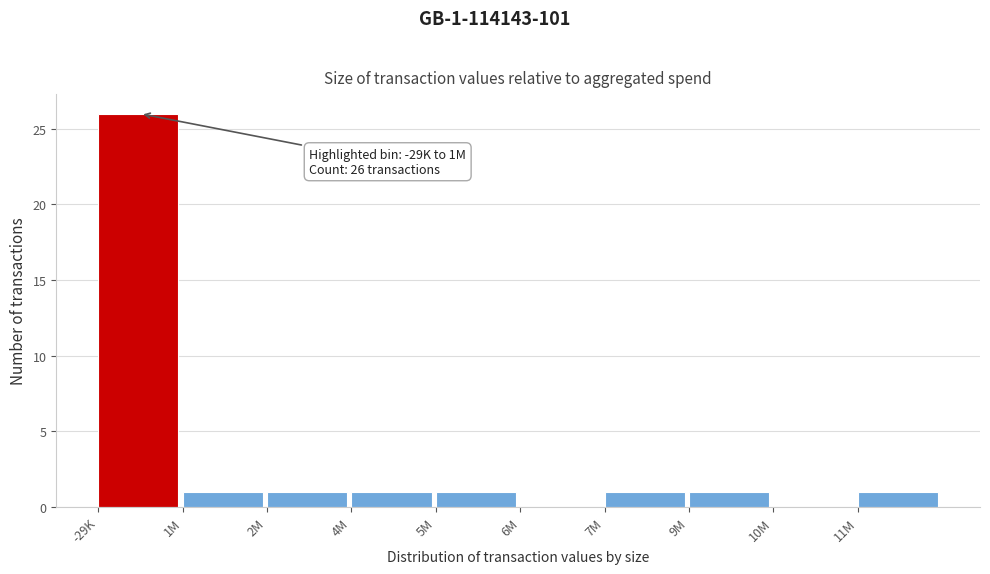

Reading right to left, transcribe all the data shown in this chart.

11M=1	10M=0	9M=1	7M=1	6M=0	5M=1	4M=1	2M=1	1M=1	-29K=26